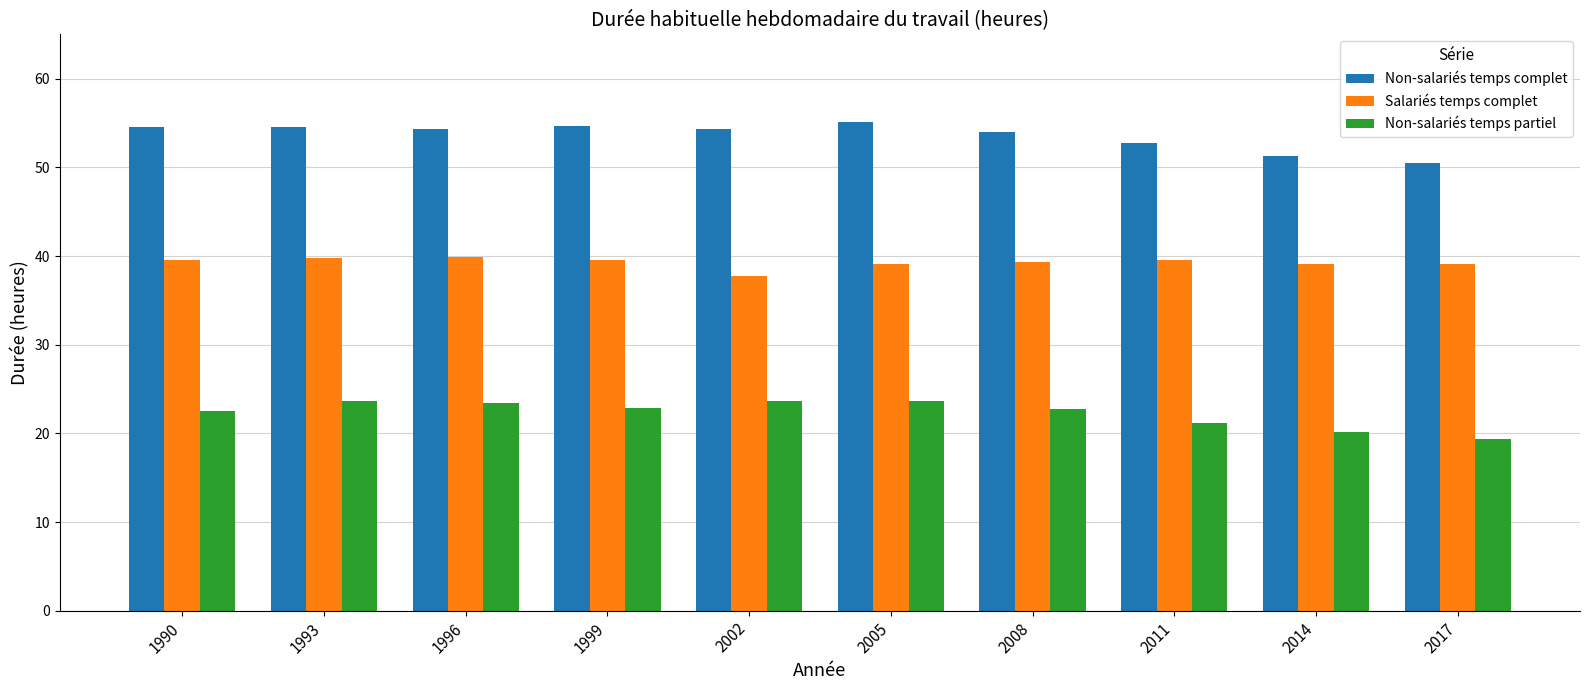

What is the smallest value displayed?

19.3